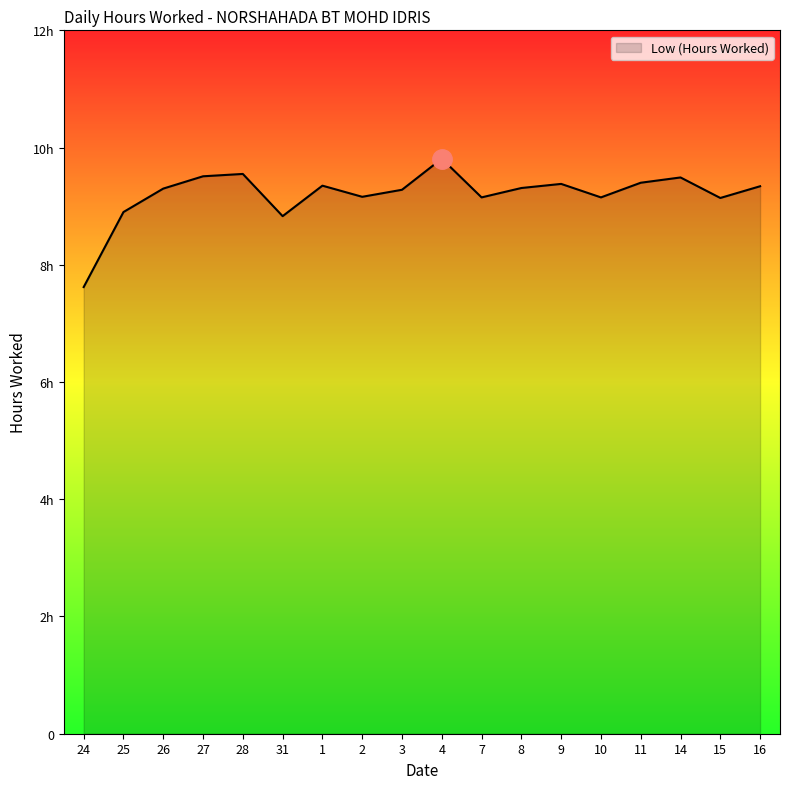

Where is the data nearest to the value 8?

24